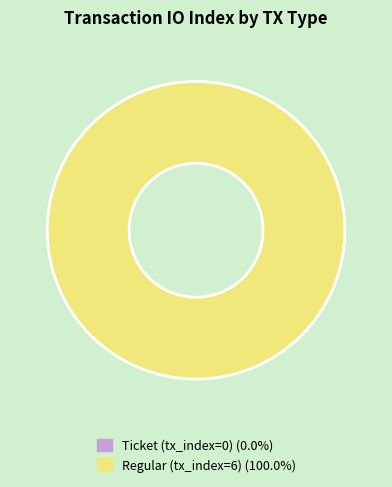

To the nearest percent, what portion does Regular (tx_index=6) represent?

100%